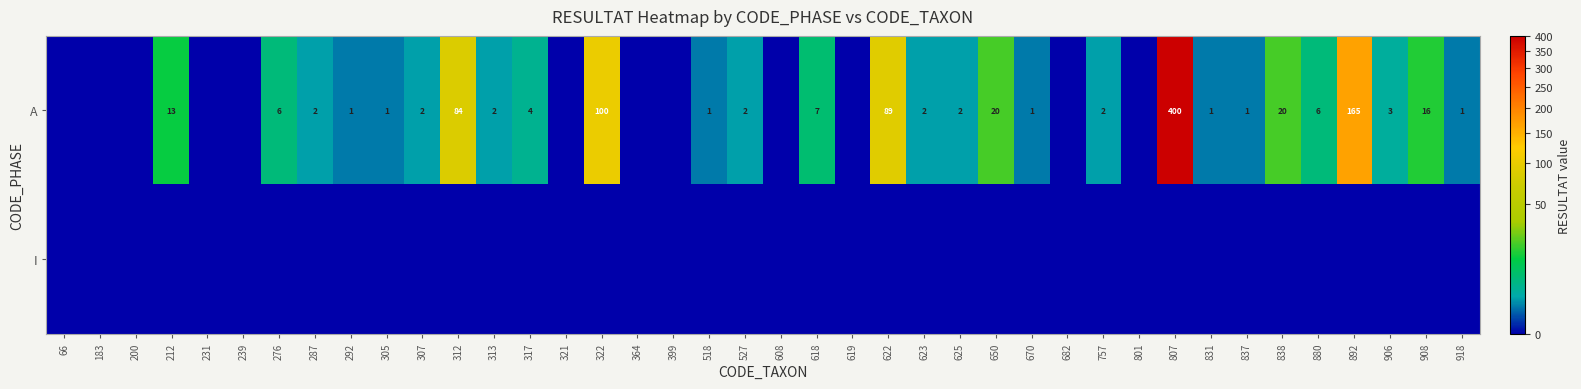

What is the difference between the A values at 831 and 312?

83